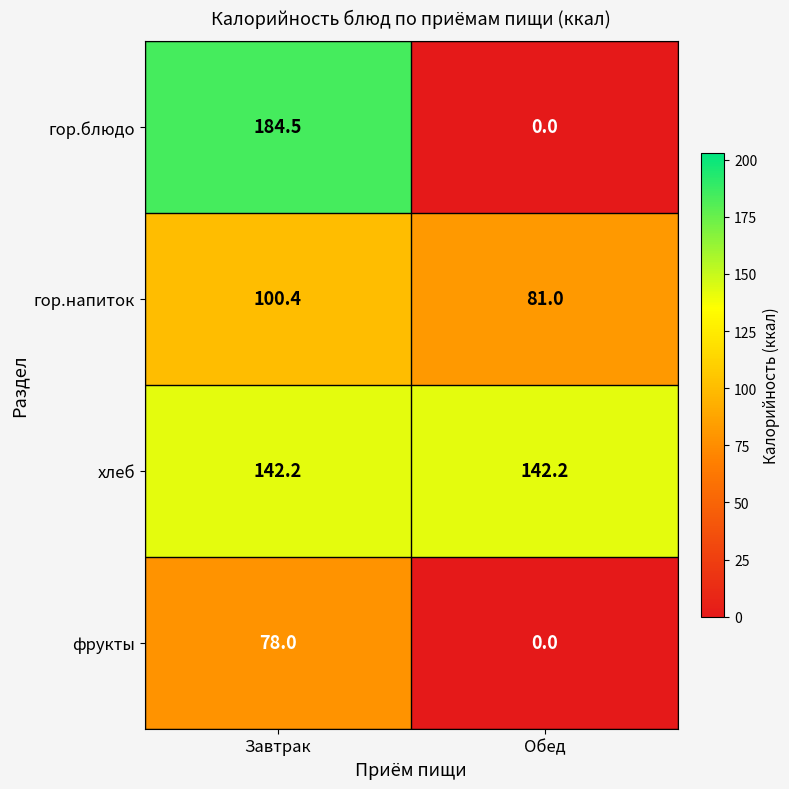

How many data points does each series have?

2